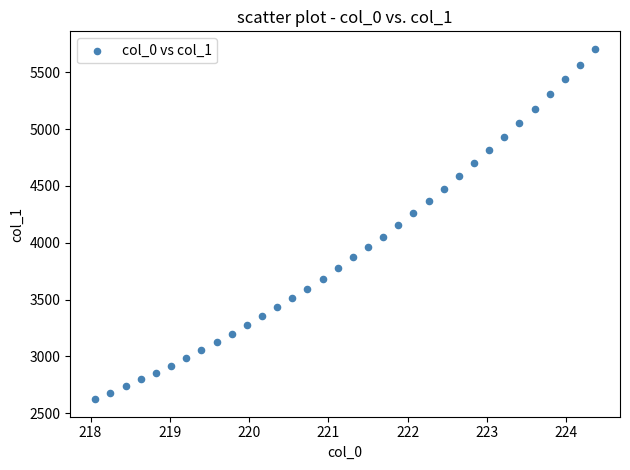

What is the range of X values (max minus min)?

6.3